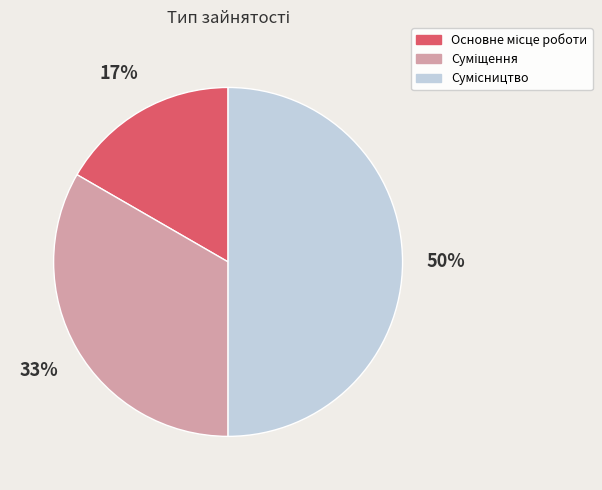

To the nearest percent, what is the difference between the largest and smallest slice percentages?

33%